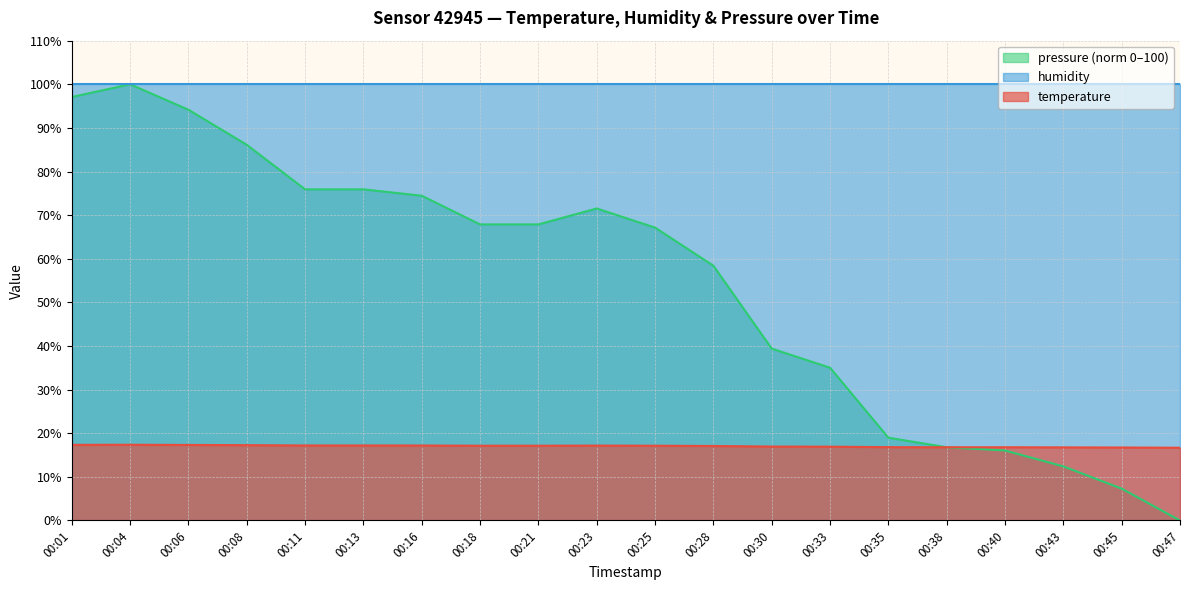

After their last crossing, which series has the higher values: temperature or pressure_norm?

temperature